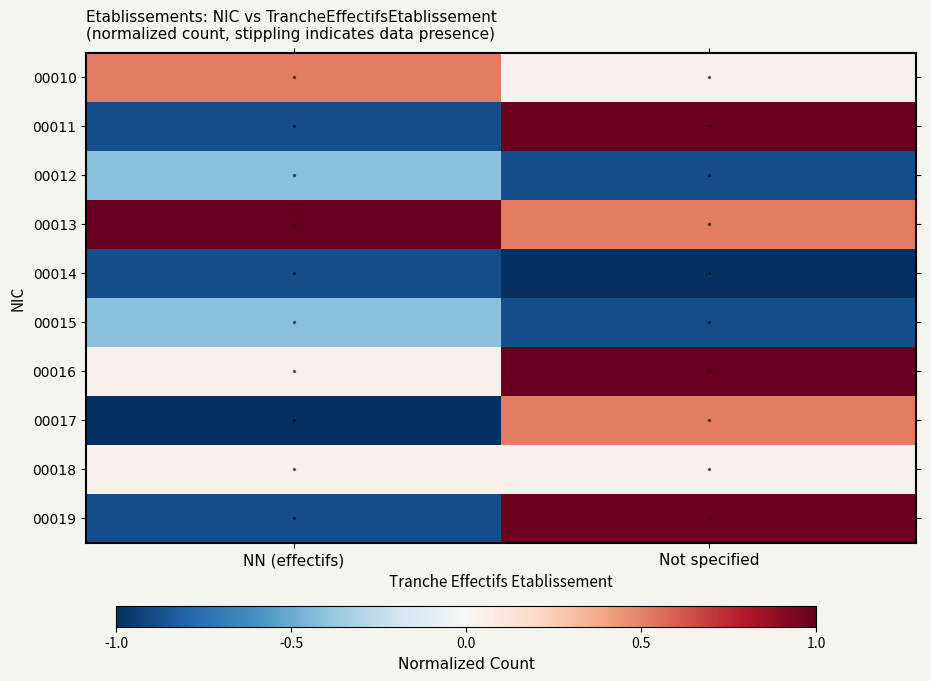

At which category is the sum across all series the highest?

Not specified